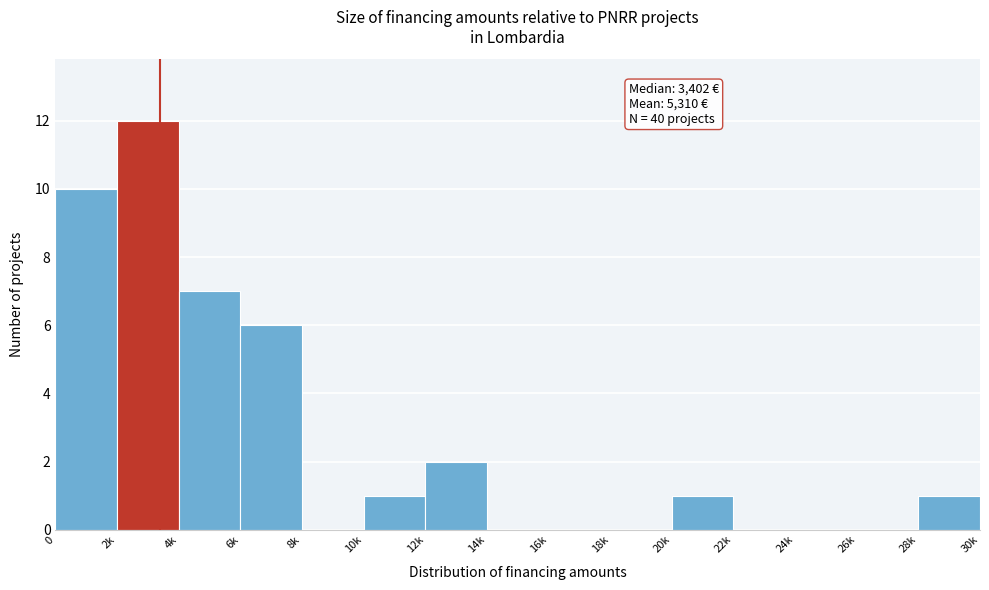

Reading left to right, list all the values displayed in this chart.

0=10	2k=12	4k=7	6k=6	8k=0	10k=1	12k=2	14k=0	16k=0	18k=0	20k=1	22k=0	24k=0	26k=0	28k=1